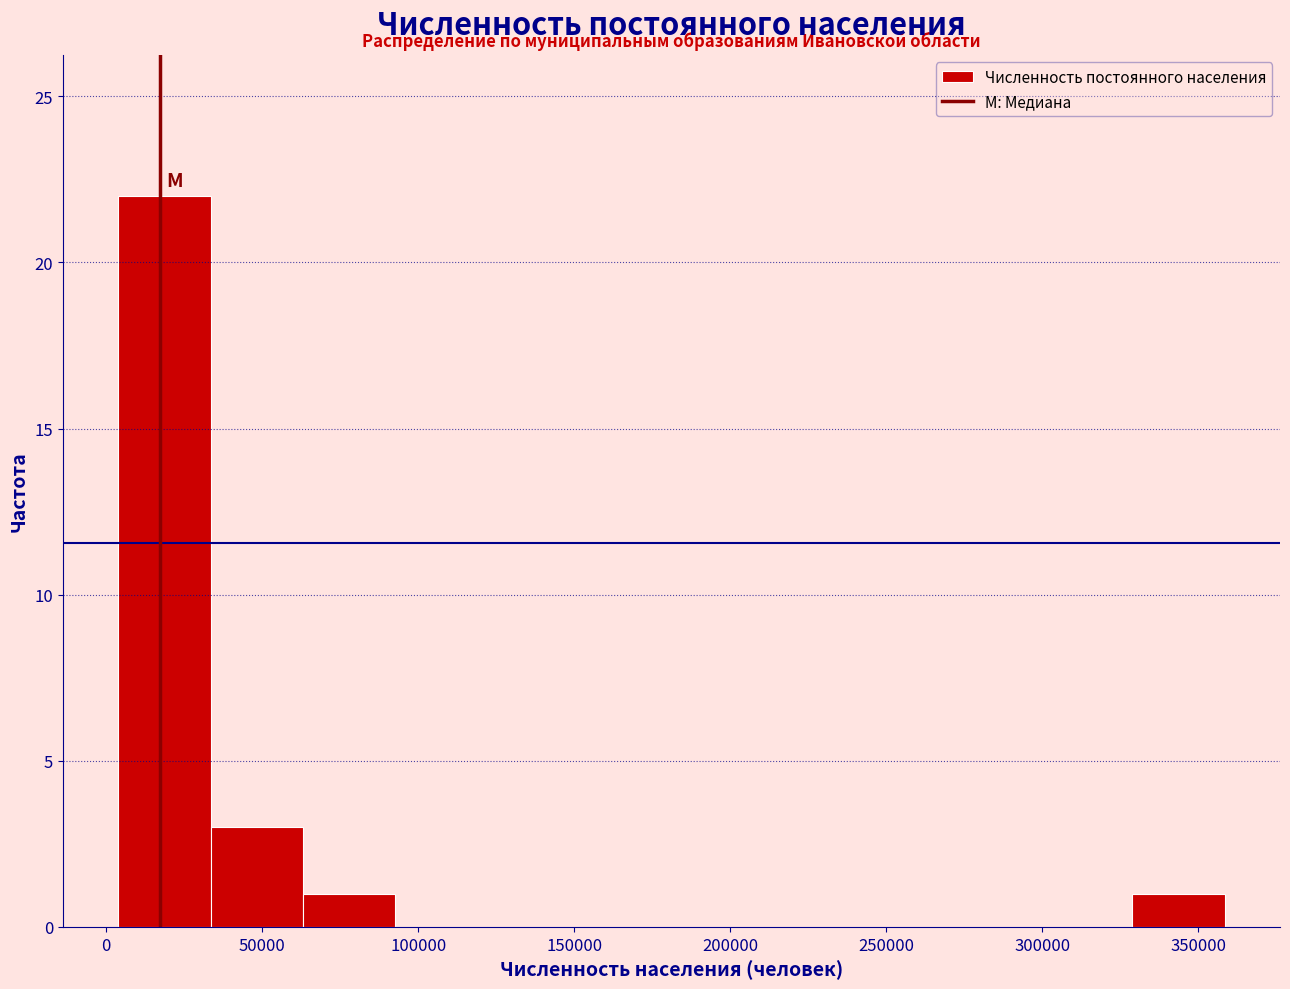

Reading left to right, transcribe this chart: for each bar, give the range it covers on the x-axis and its height. Neither the bar edges nor the heights are printed on the chart, so give them approximately, as read against the axes.

5000 to 35000: 22
35000 to 65000: 3
65000 to 95000: 1
95000 to 120000: 0
120000 to 150000: 0
150000 to 180000: 0
180000 to 210000: 0
210000 to 240000: 0
240000 to 270000: 0
270000 to 300000: 0
300000 to 330000: 0
330000 to 360000: 1